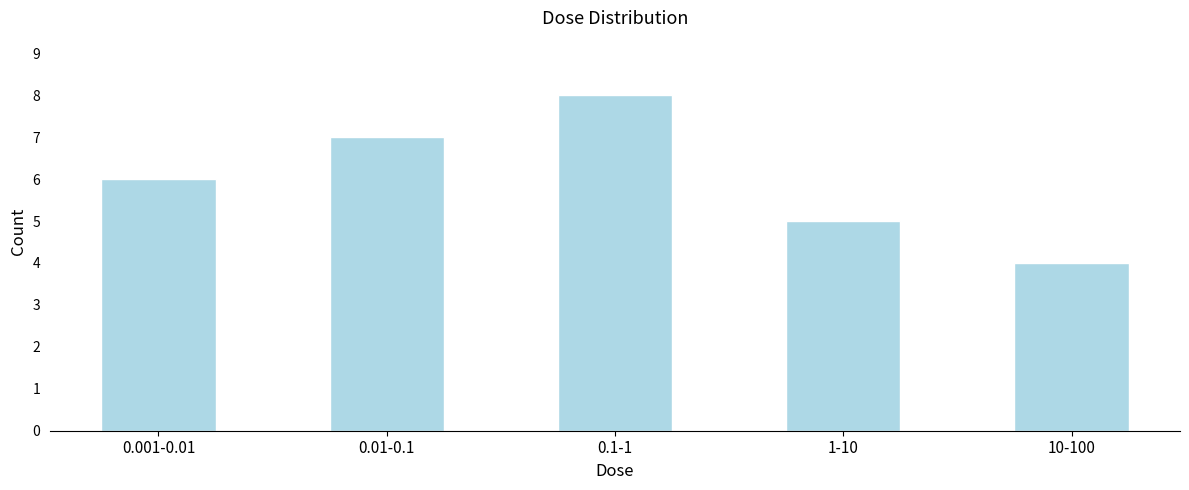

Reading left to right, list all the values displayed in this chart.

6	7	8	5	4